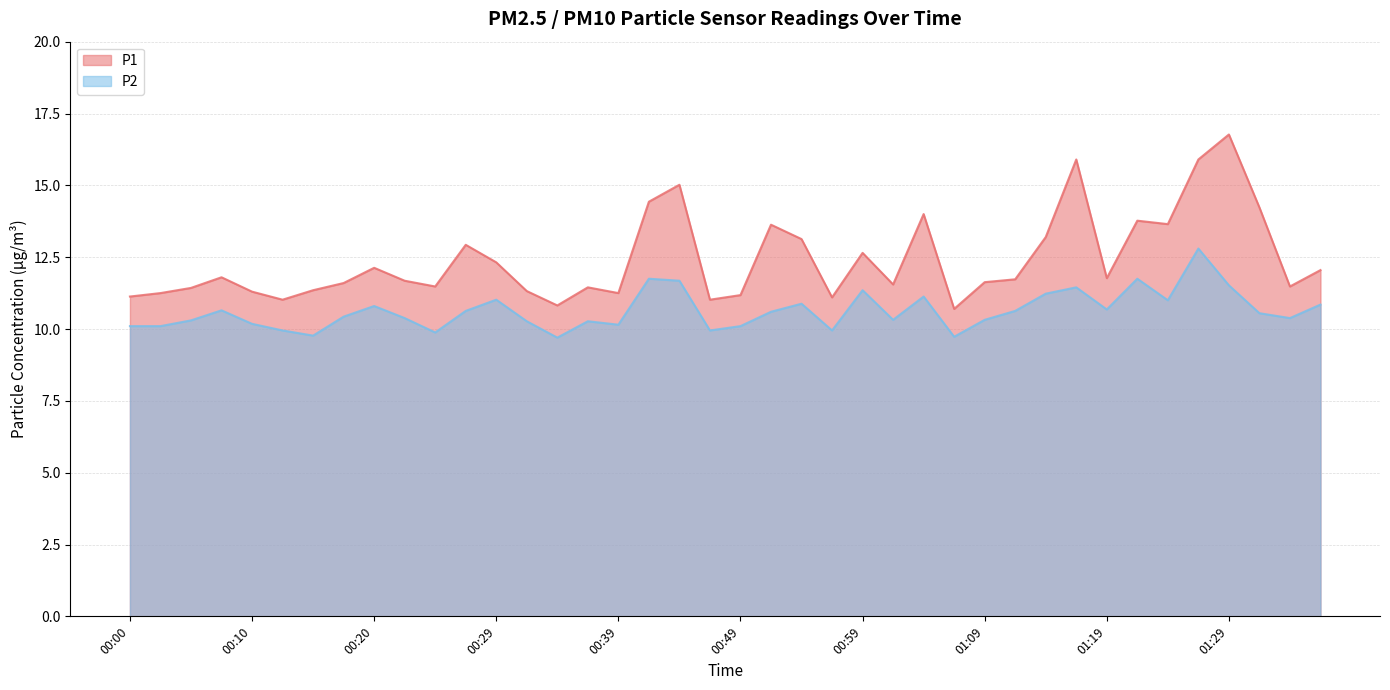

True or false: P1 has more than 0 points higher than both neighbors.

True